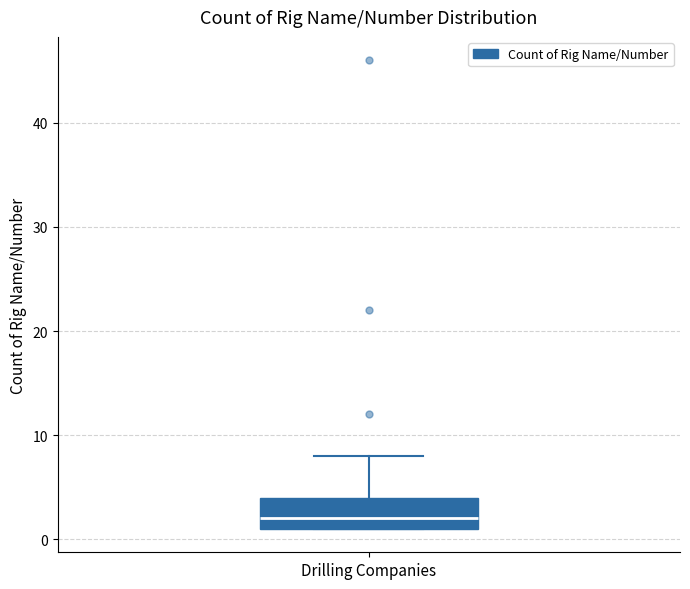

Read this box plot against the y-axis: the position of the median line, the range covered by the box, and the ends of both whiskers. The values are not printed on the chart, so give them approximately, as read against the axis.

median 2, box 1 to 4, whiskers 1 to 8